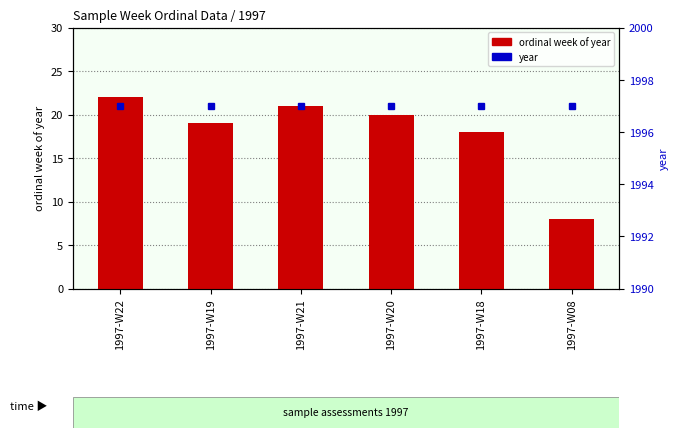

What is the average value of the year series?

1997